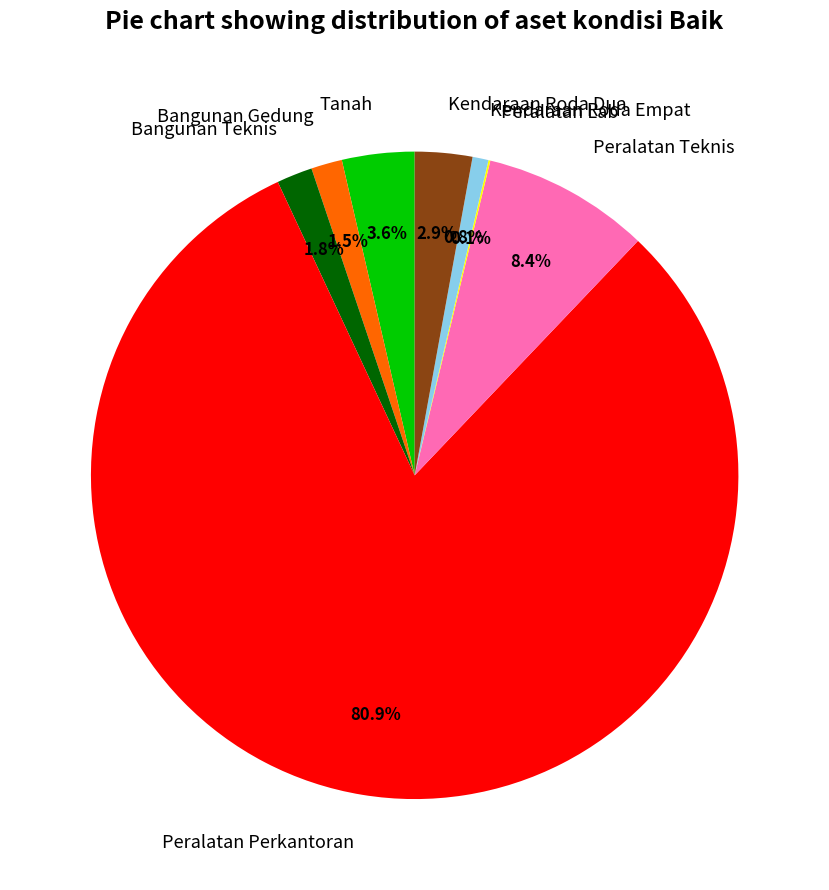

Which slice represents more than half of the pie?

Peralatan Perkantoran